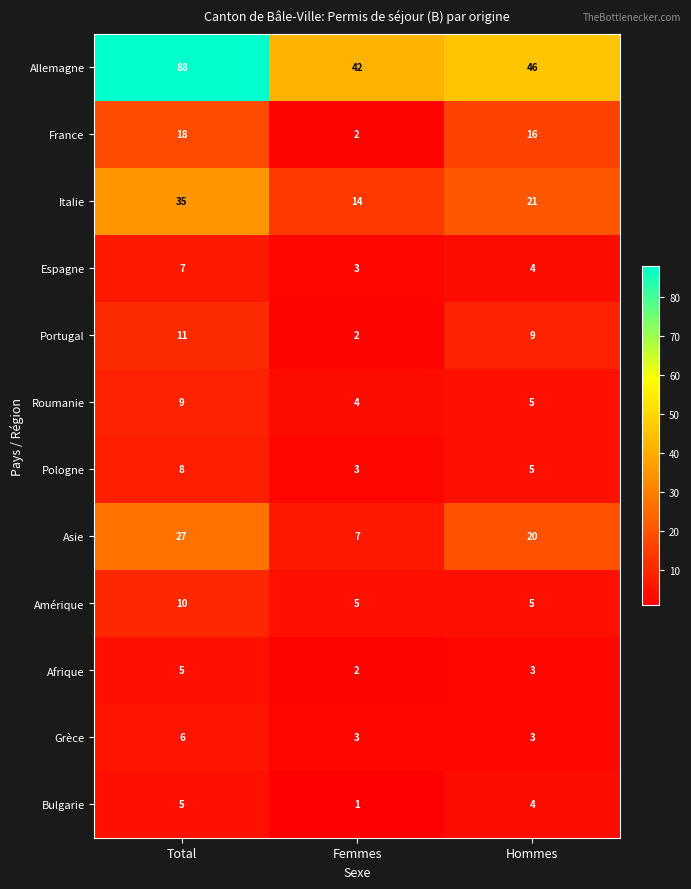

Is the value of Allemagne at Hommes greater than the value of Grèce at Femmes?

Yes